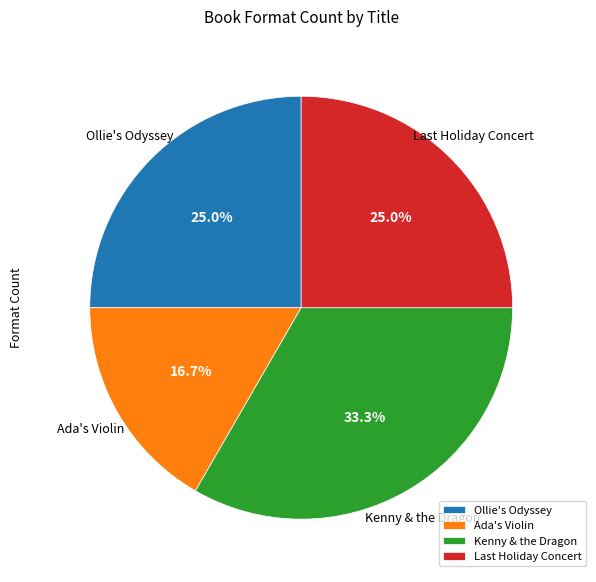

Is there a majority slice in this chart?

No